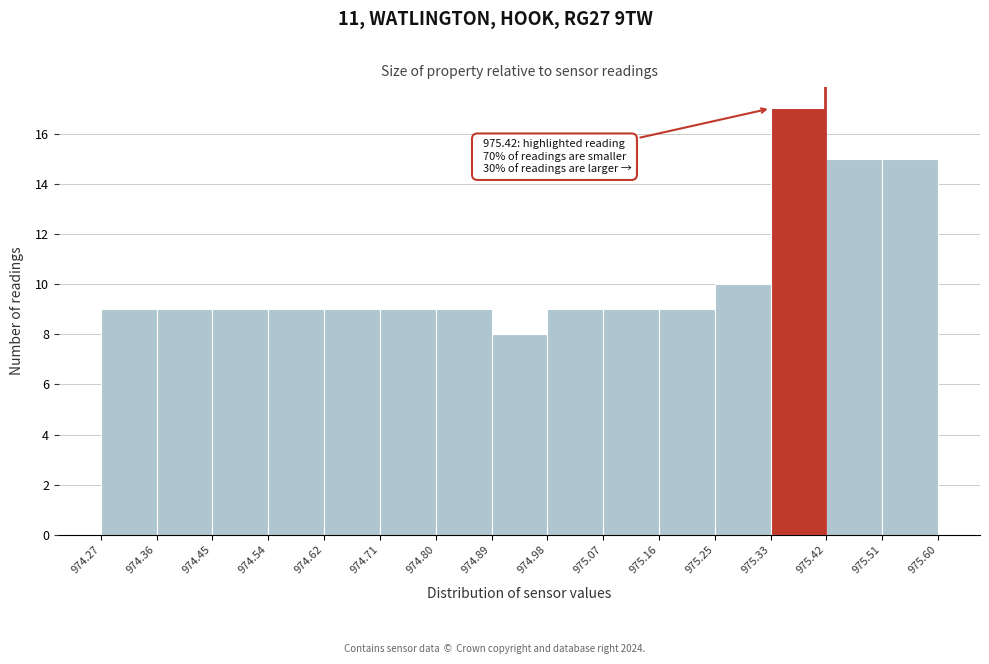

Over which range of the x-axis is the bar tallest?

975.33 to 975.42